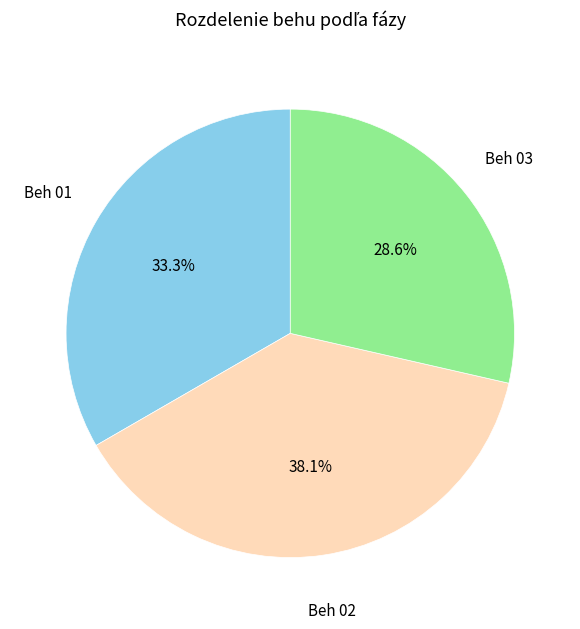

Is there any slice that represents more than half of the pie?

No